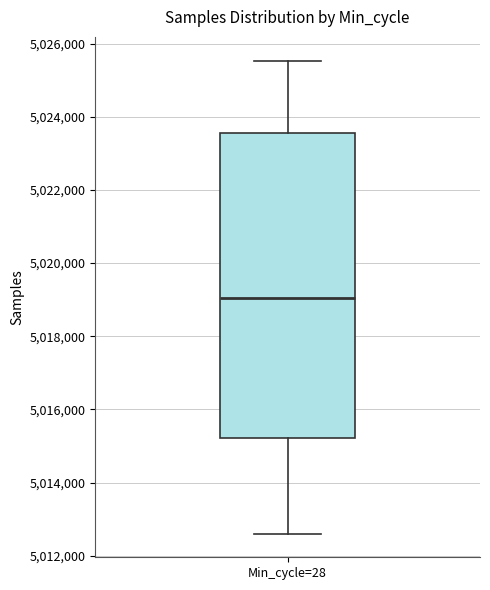

Transcribe this box plot: give where the median line is, the range the box spans, and where the two whiskers end, as read against the y-axis. The values are not printed on the chart, so give them approximately, as read against the axis.

median 5019000, box 5015200 to 5023600, whiskers 5012600 to 5025600